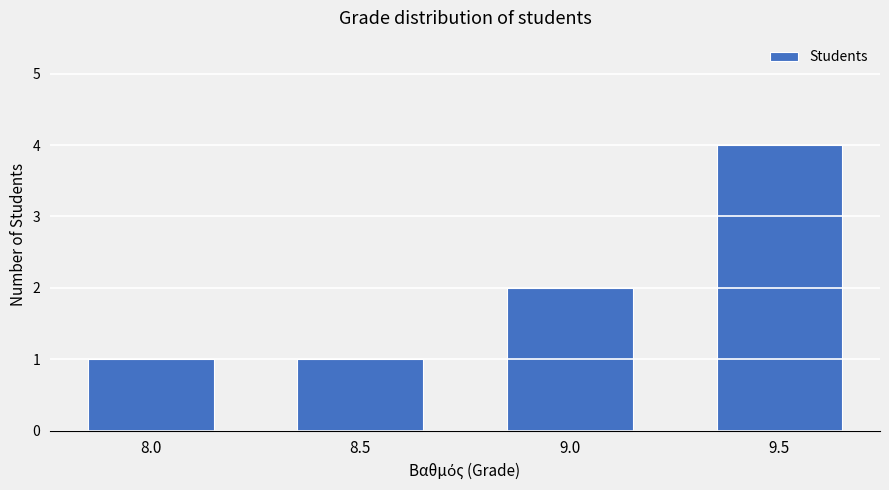

How many bars are there in total?

4